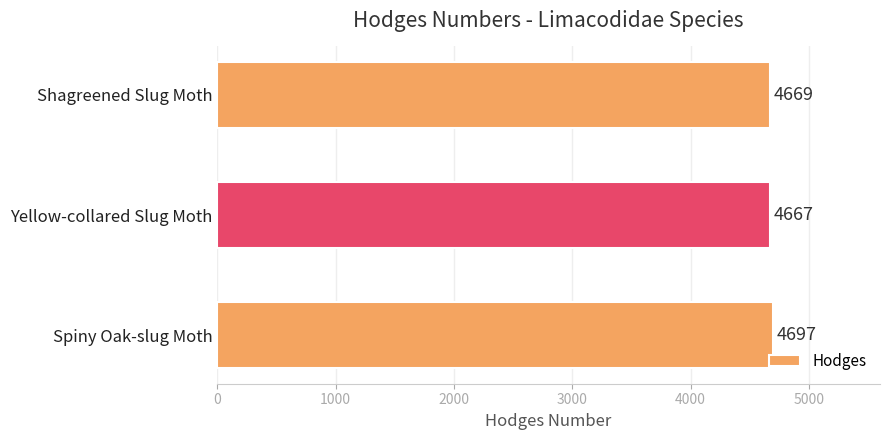

Is it true that the value at Shagreened Slug Moth is 4669?

True